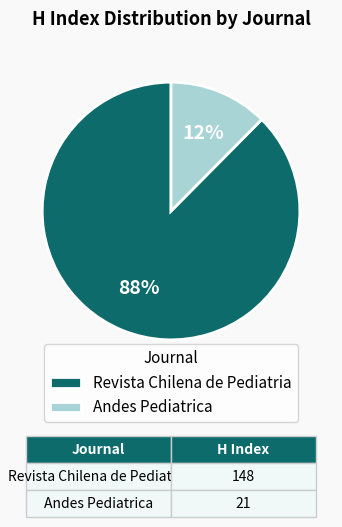

To the nearest percent, what is the combined percentage of Andes Pediatrica and Revista Chilena de Pediatria?

100%